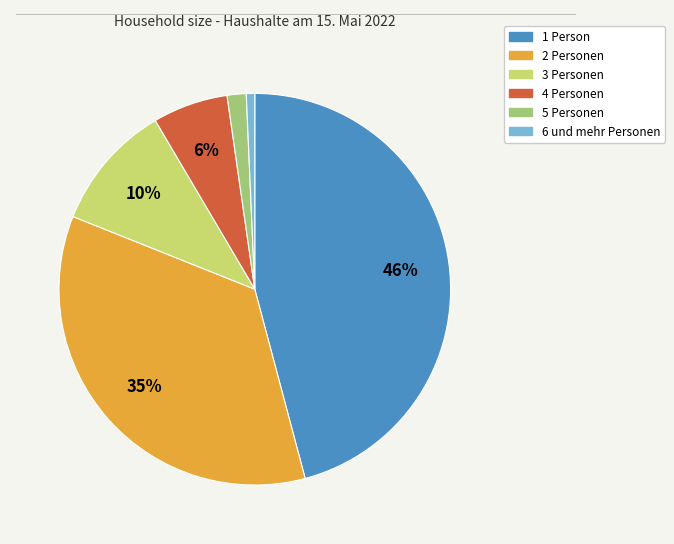

To the nearest percent, what is the average slice percentage?

17%